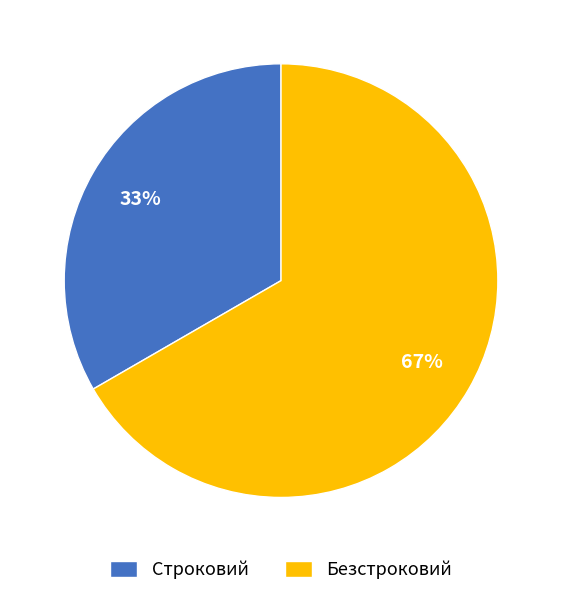

The Безстроковий slice represents 67% of the pie. True or false?

True